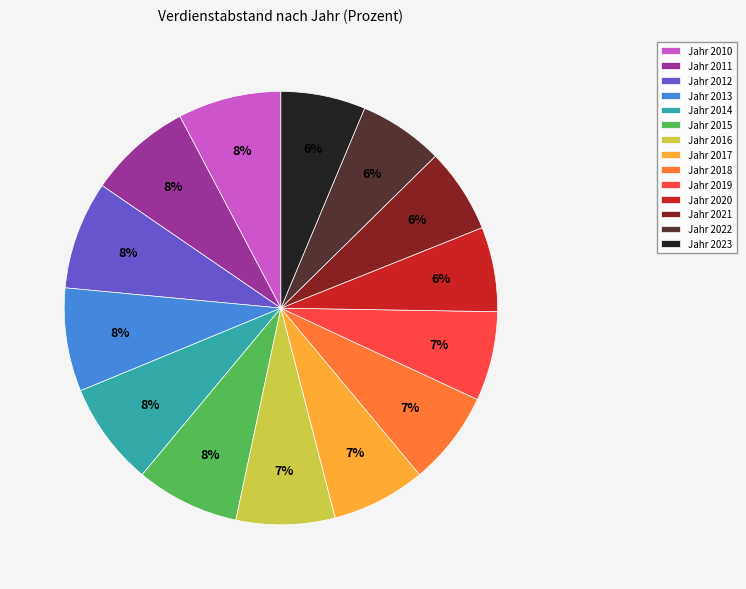

The Jahr 2023 slice represents 1% of the pie. True or false?

False